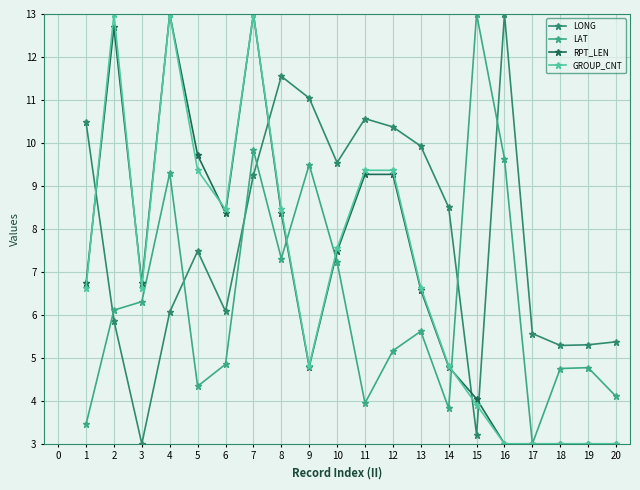

Which series has the largest total across all categories?

LONG